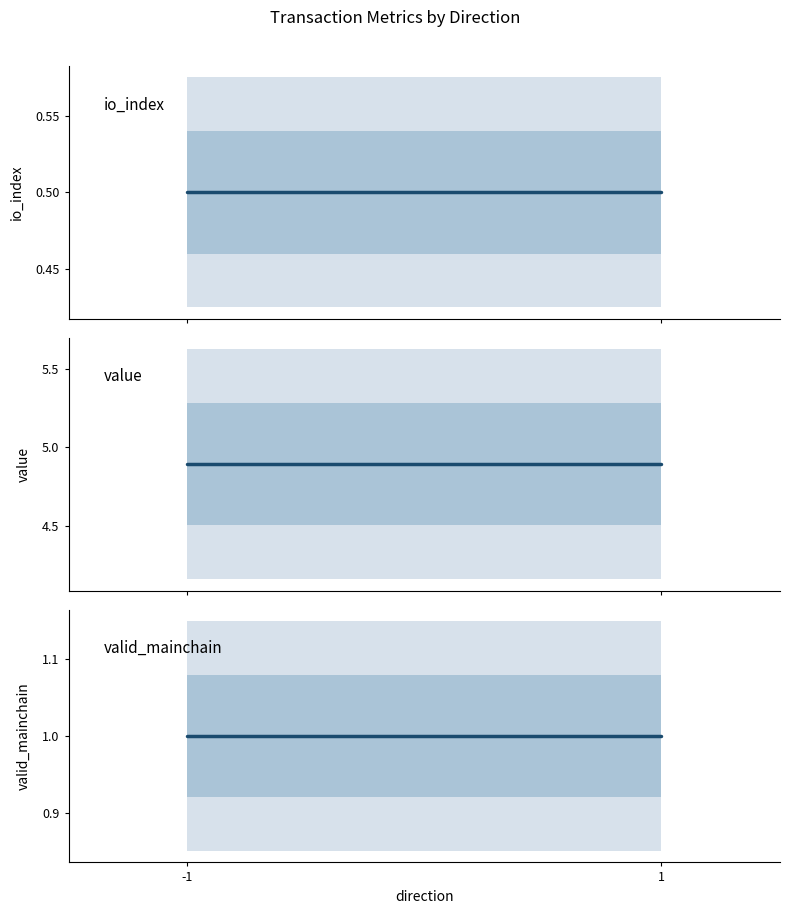

Which has a higher value, 1 or -1?

1